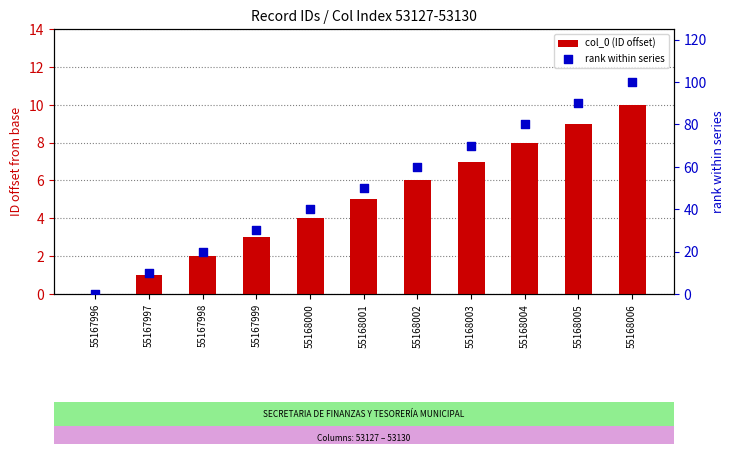

What are all the series names shown in the legend?

col_0 (ID offset), rank within series